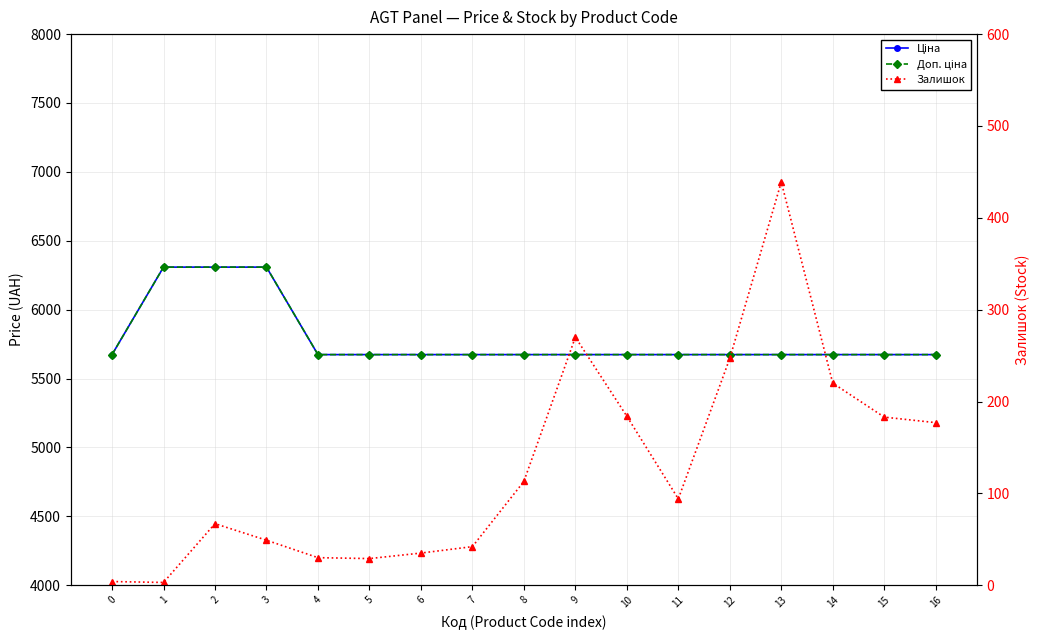

At how many categories does at least one series exceed 2617?

17